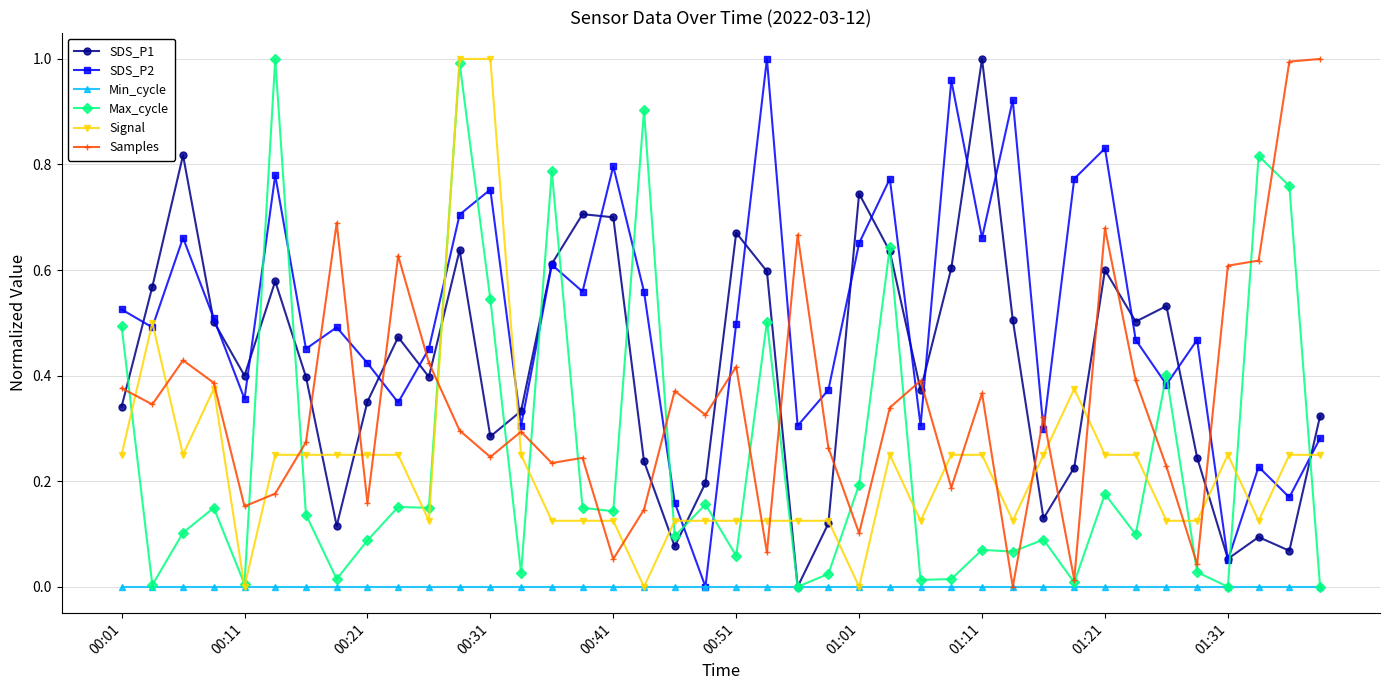

Which series has the largest total across all categories?

SDS_P2